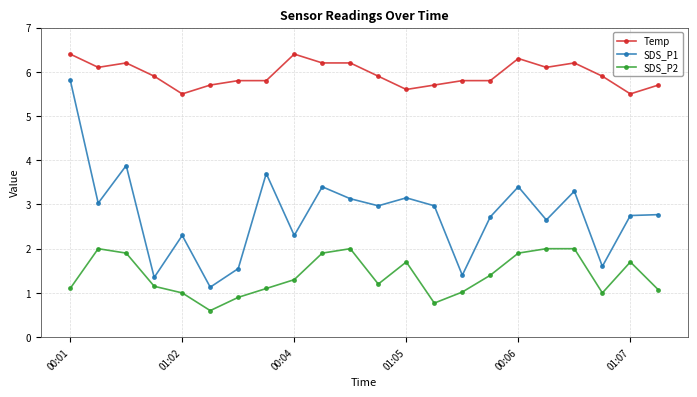

In SDS_P1, how many points are higher than both neighbors (excluding endpoints)?

7